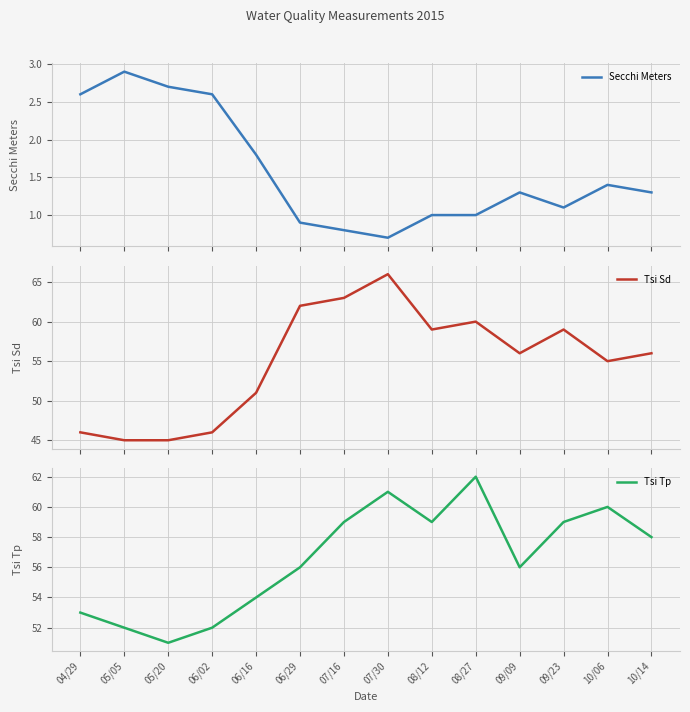

Which category has the highest value in the Secchi Meters series?

05/05